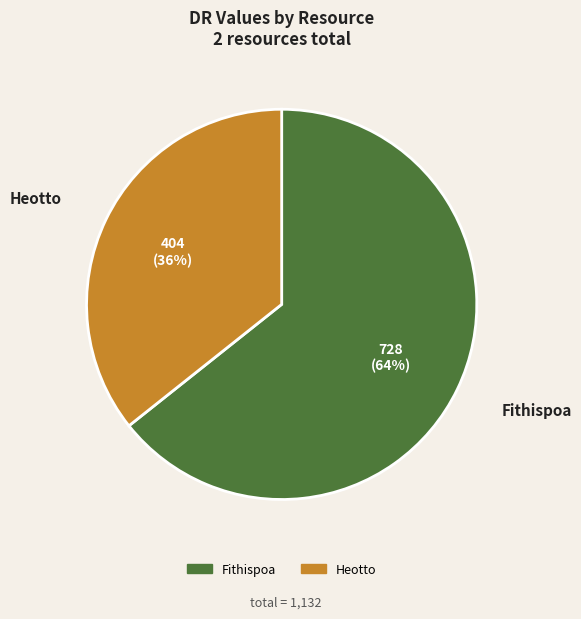

What is the ratio of the value at Fithispoa to the value at Heotto?

1.8